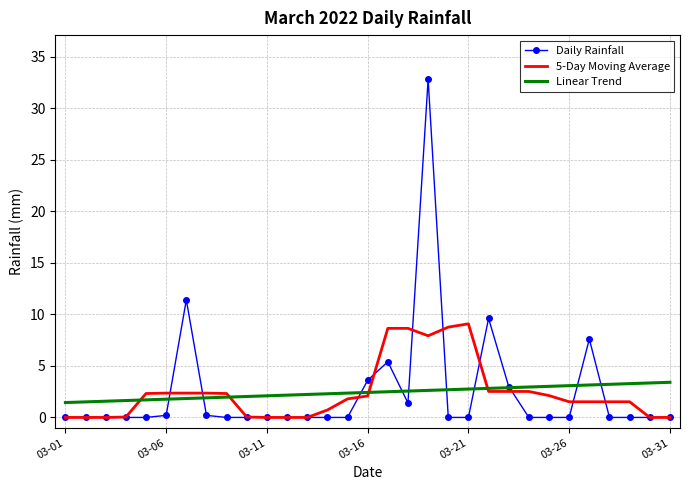

Which series has the largest range (max minus min)?

Daily Rainfall